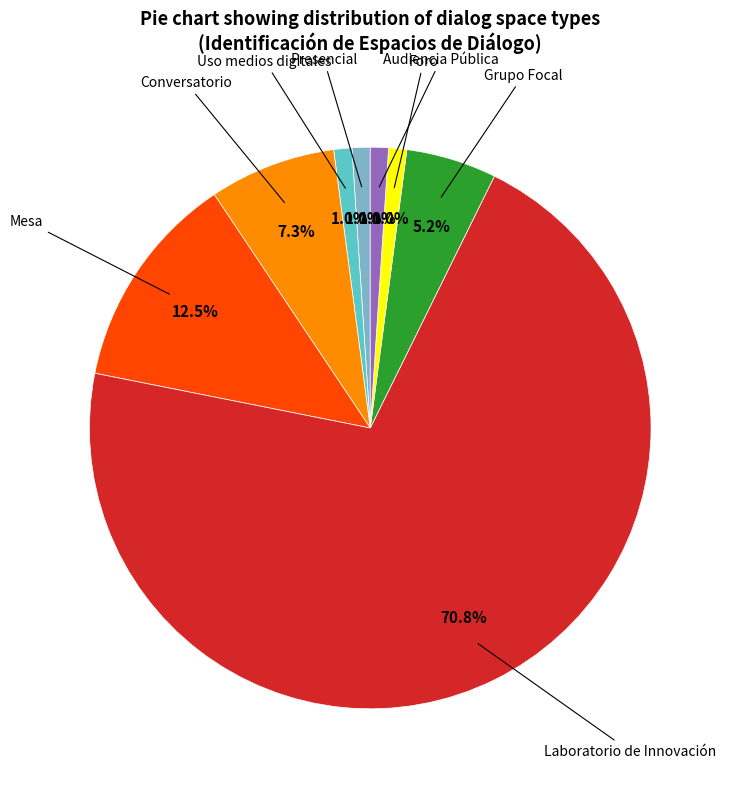

Is there a majority slice in this chart?

Yes